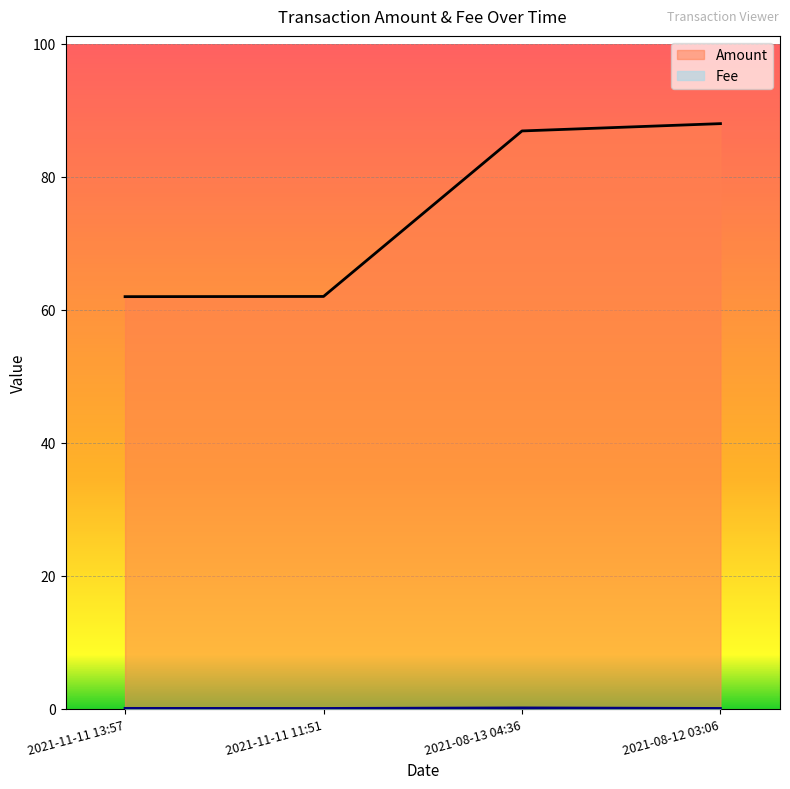

Reading left to right, transcribe all the data shown in this chart.

Amount: 62.0	62.0	86.9	88.0
Fee: 0.0	0.0	0.1	0.0